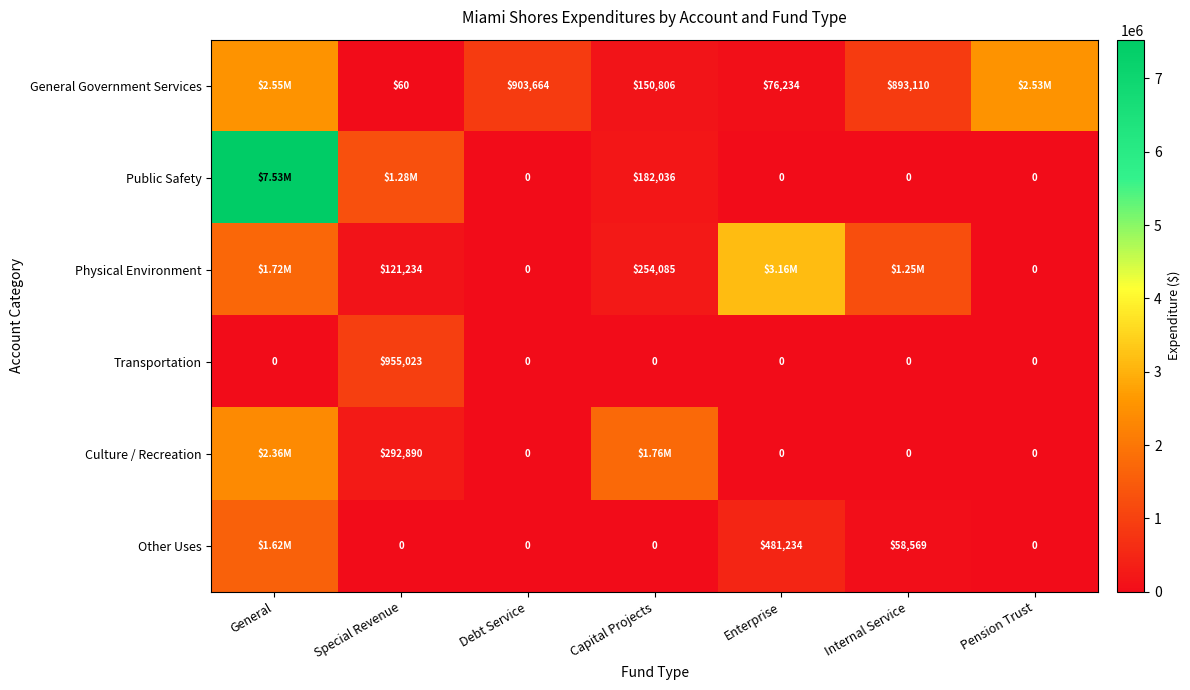

The Transportation series shows -319525 at Capital Projects. True or false?

False